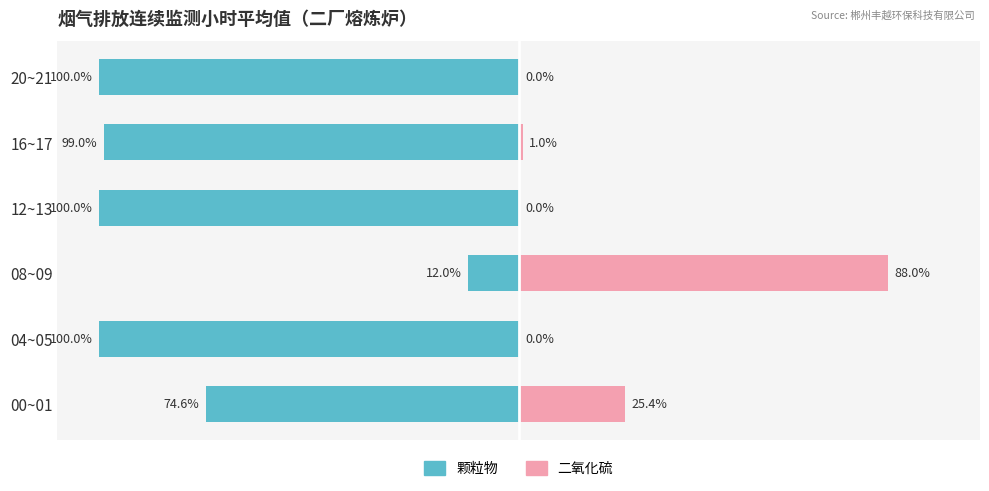

Which series has the widest spread of values?

二氧化硫